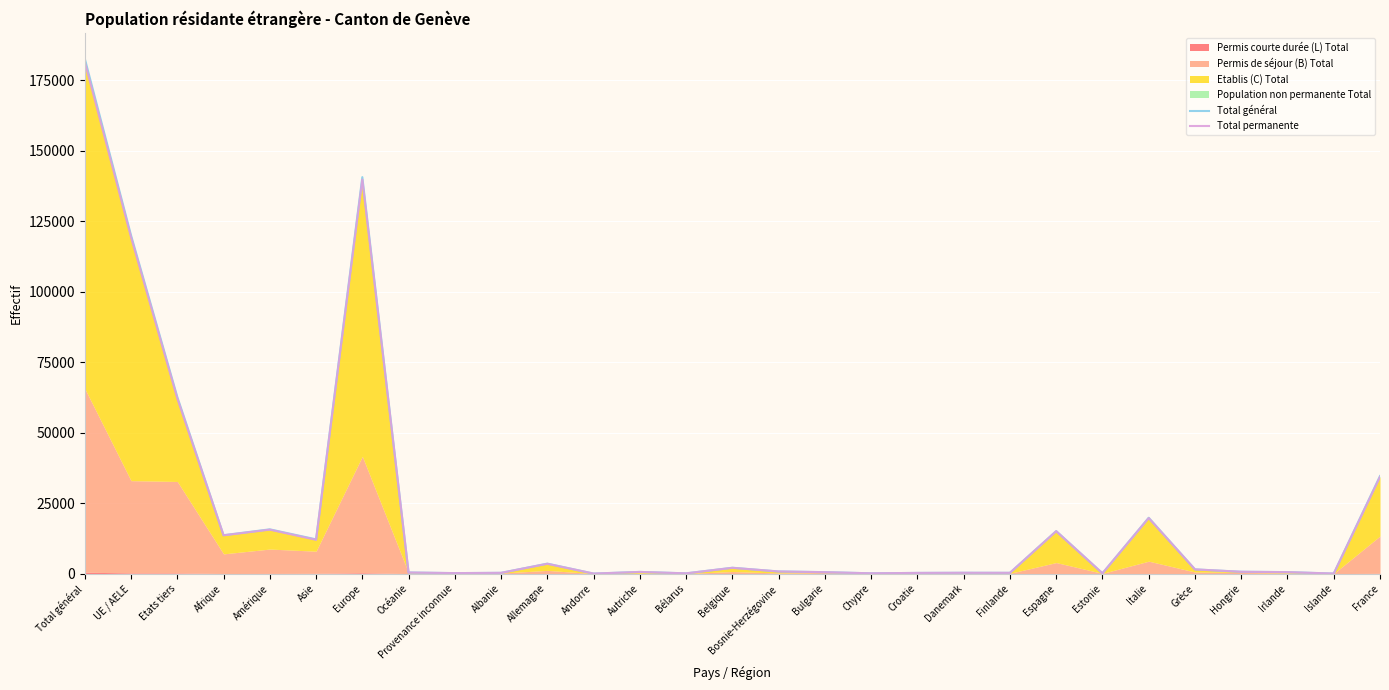

True or false: Total permanente and Total général intersect in this chart.

False